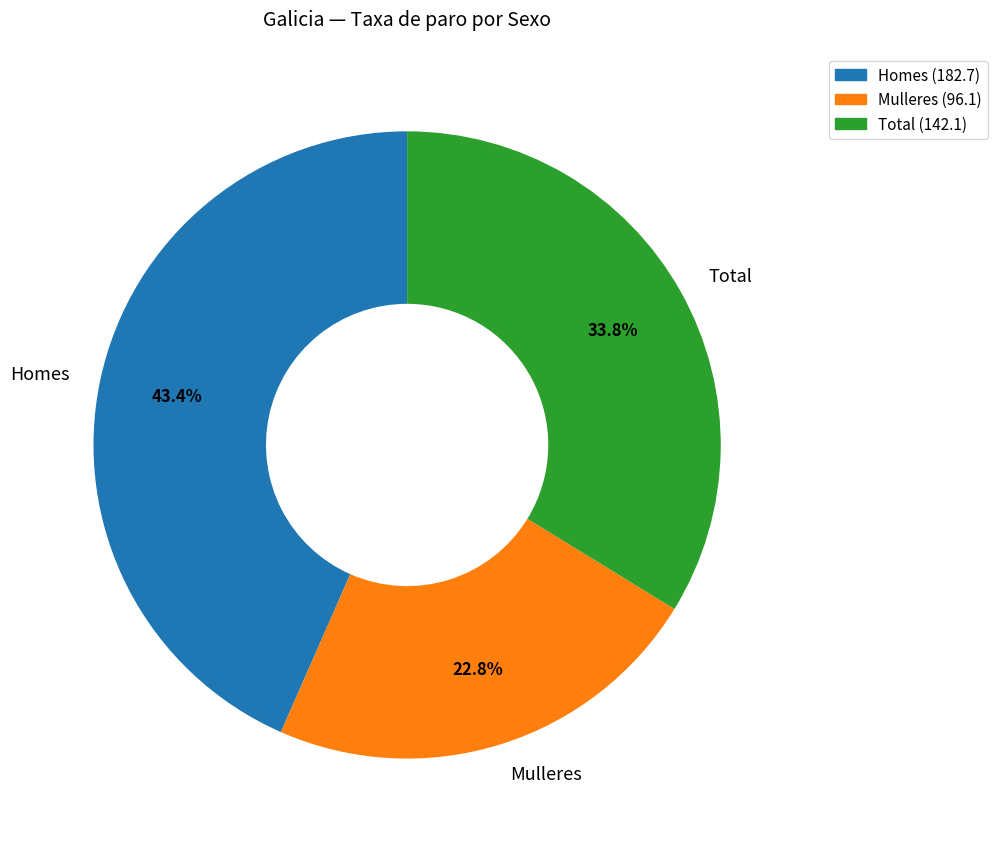

Between Homes and Total, which is larger?

Homes